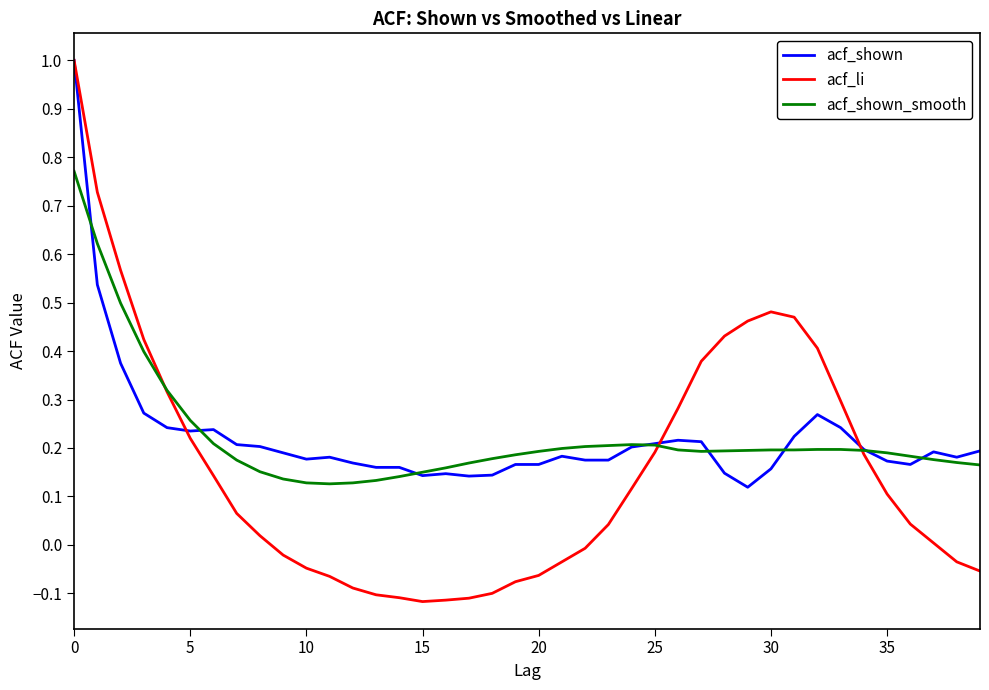

Which series has the widest spread of values?

acf_li